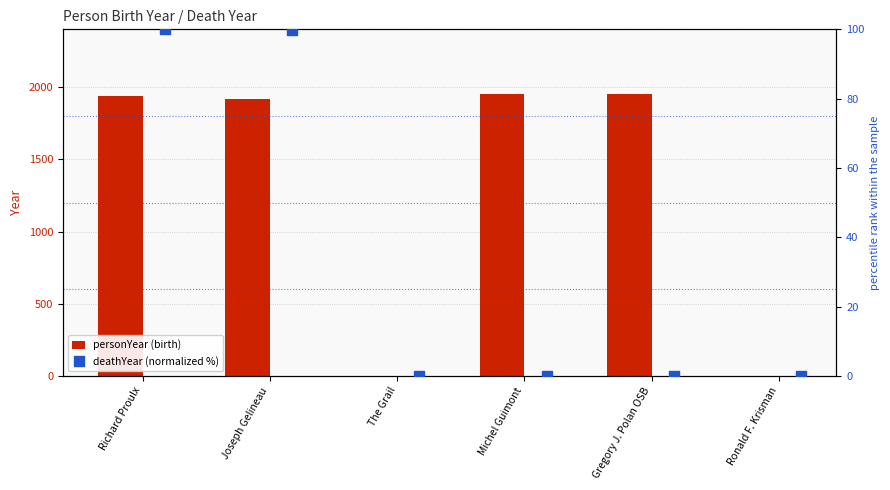

What are all the series names shown in the legend?

personYear (birth), deathYear (normalized %)